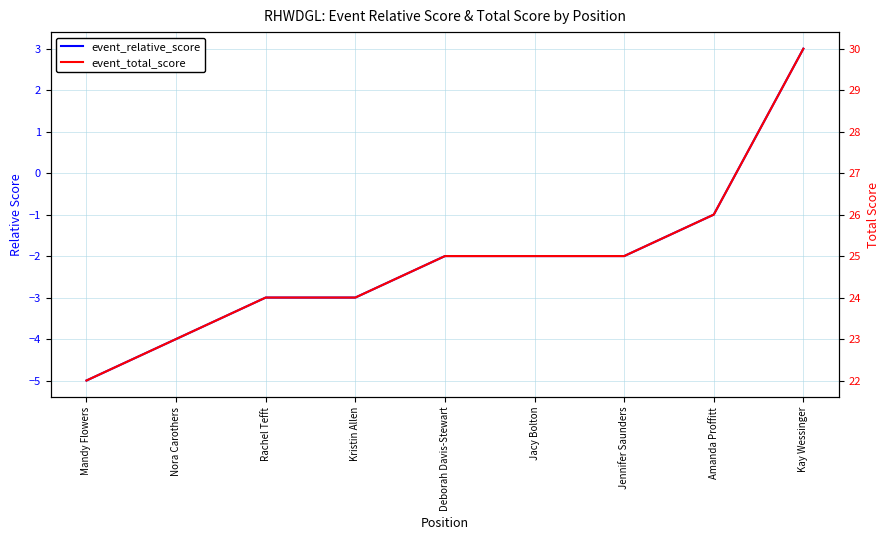

The event_total_score series shows 25 at Deborah Davis-Stewart. True or false?

True